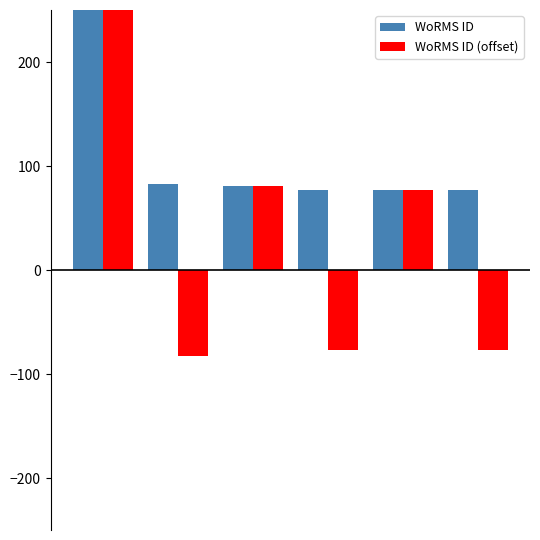

How many data points in WoRMS ID (offset) are above 77?

3